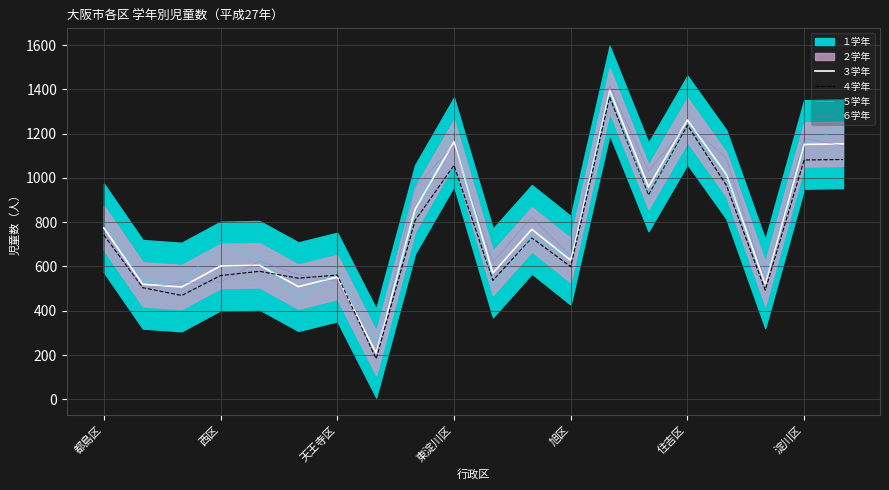

Which category has the highest value in the ５学年 series?

13